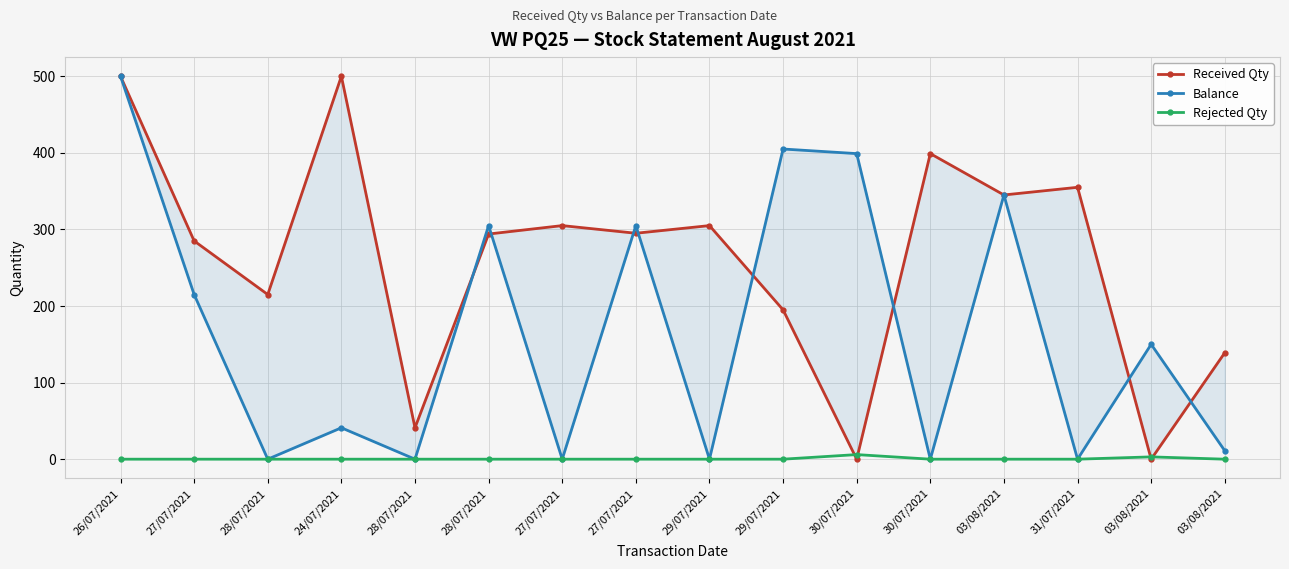

The value of Received Qty at 29/07/2021 is 305. True or false?

True